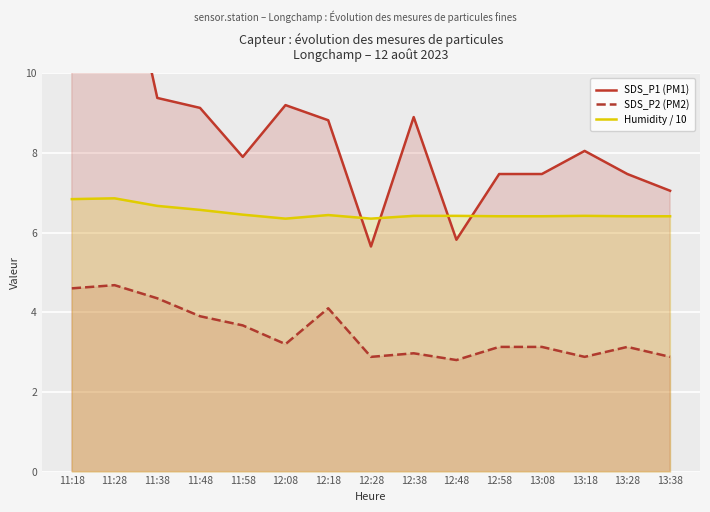

What is the smallest value displayed?

2.8